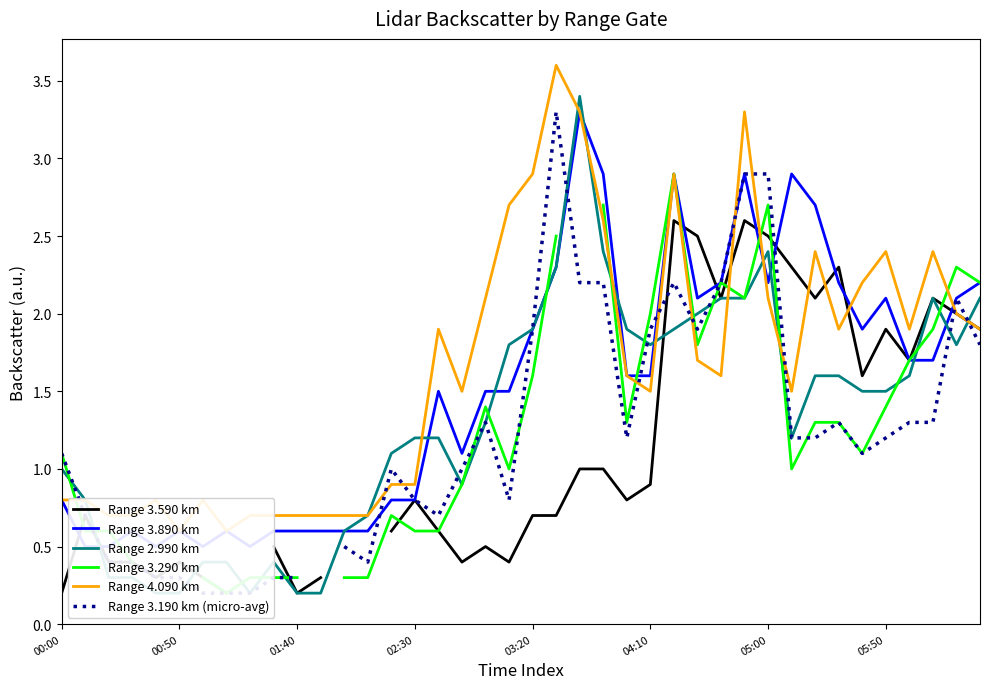

What is the difference between the maximum and minimum values in the Range 2.990 km series?

3.2